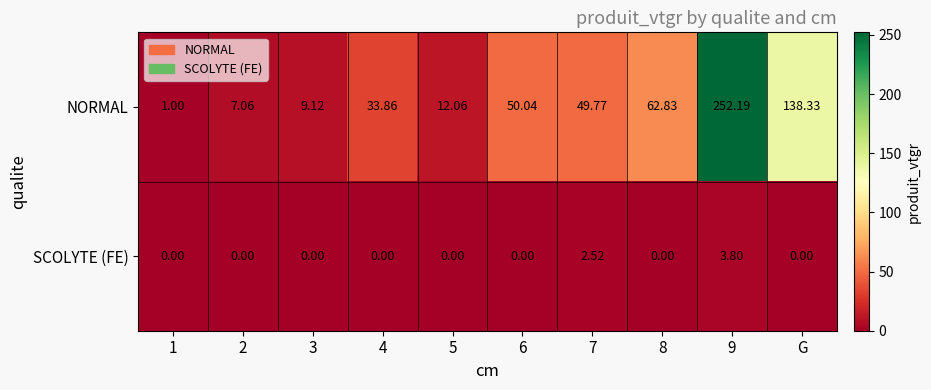

How many categories are shown in the chart?

10